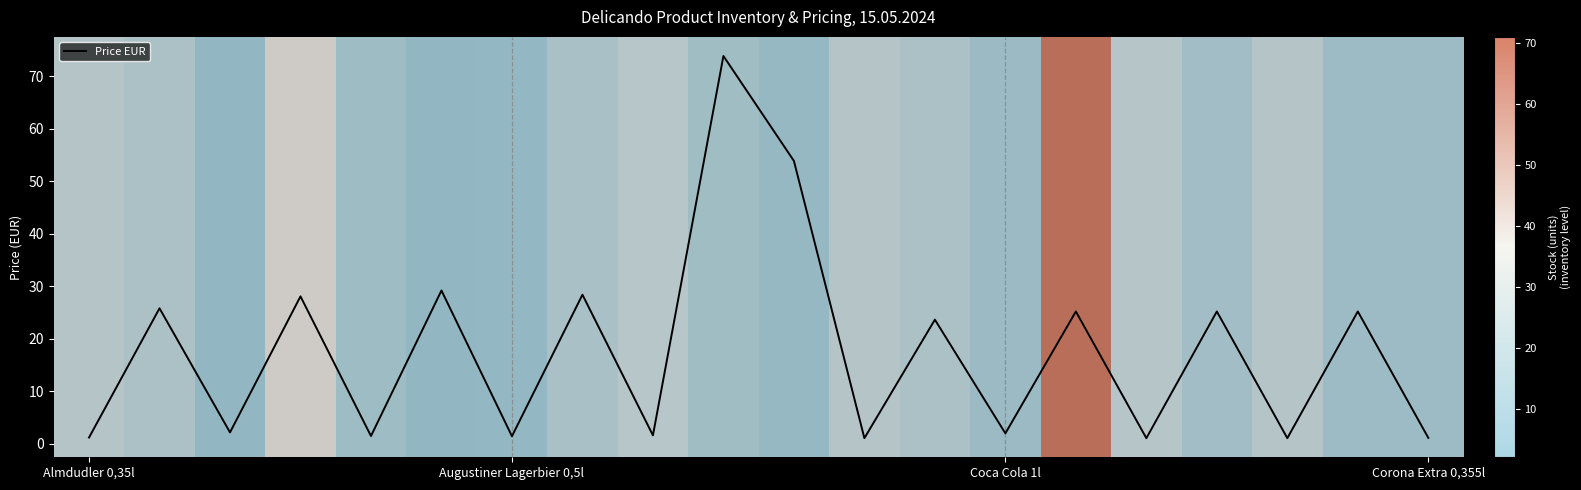

What is the maximum value shown in the chart?

73.9